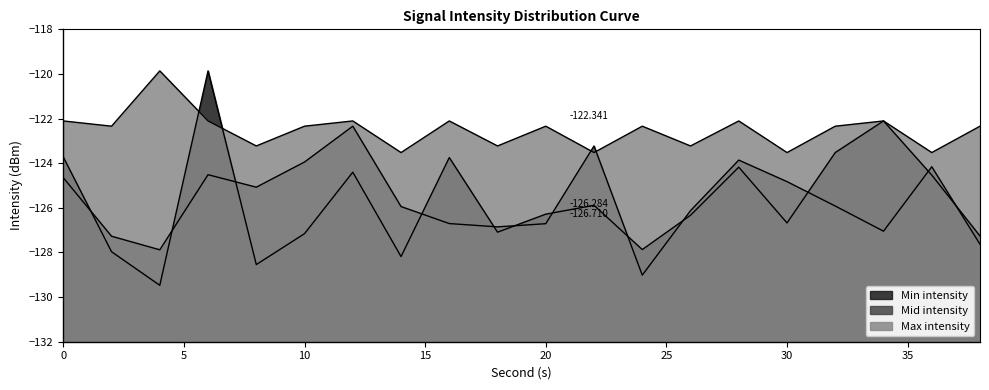

What is the sum of all Max intensity values?

-2450.3